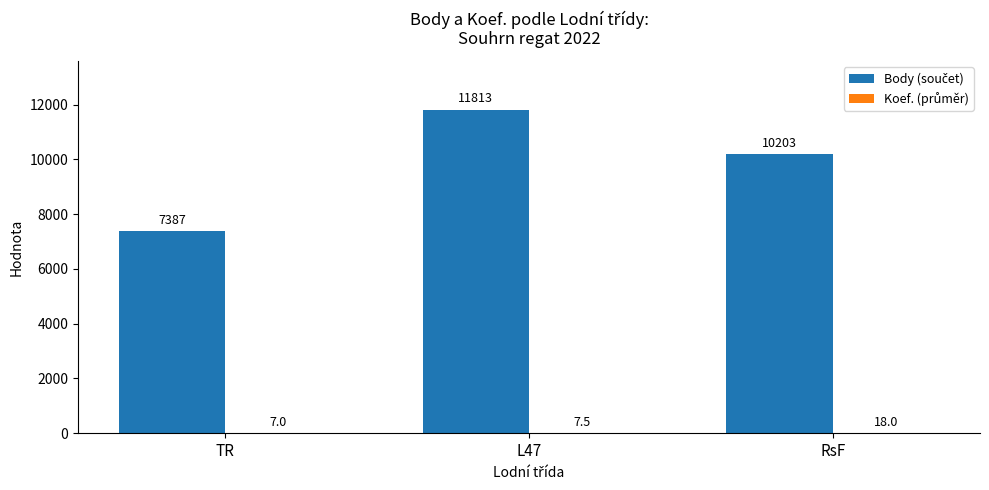

What is the total value across all series at RsF?

10221.0